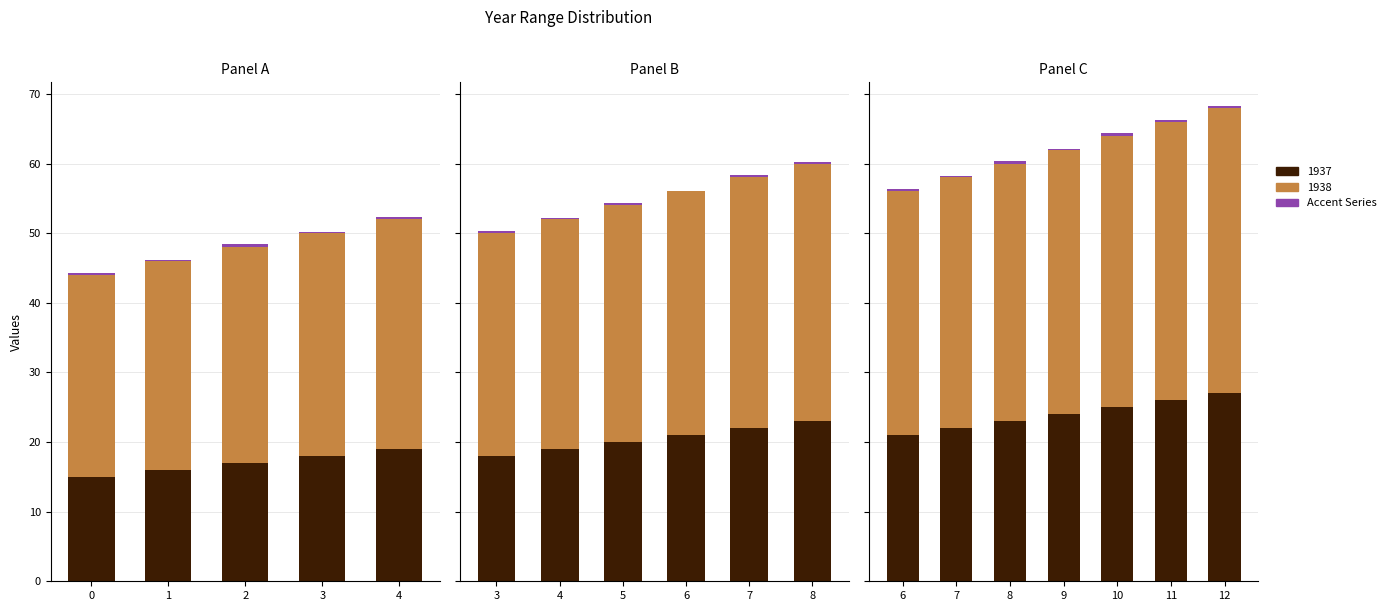

What is the difference between the maximum and minimum values?

0.3